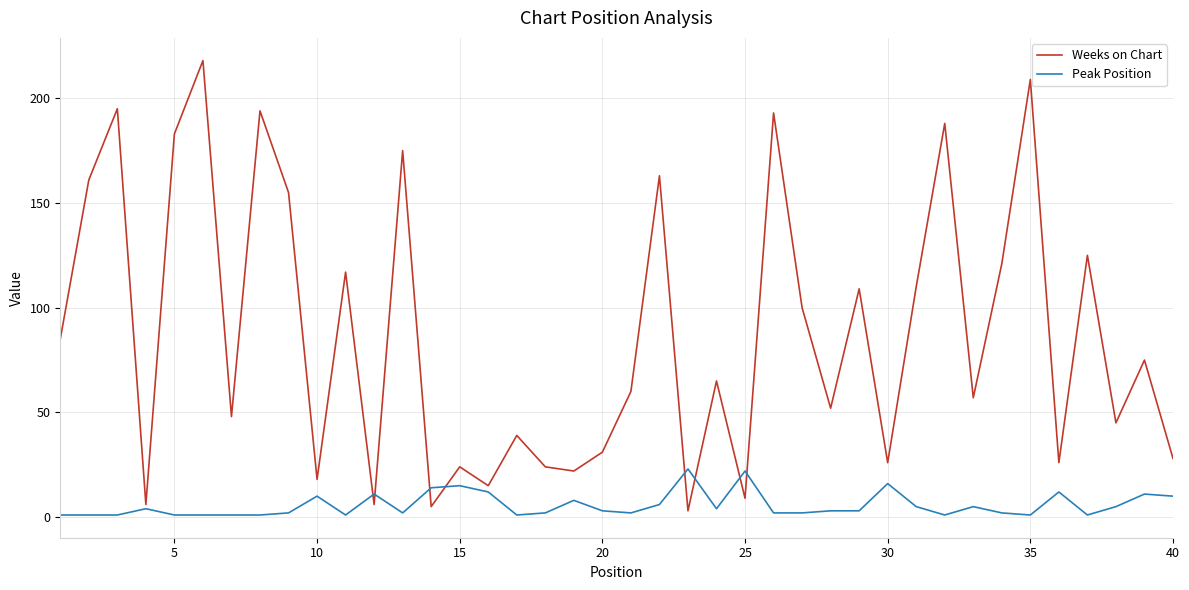

What is the minimum value for Weeks on Chart?

3